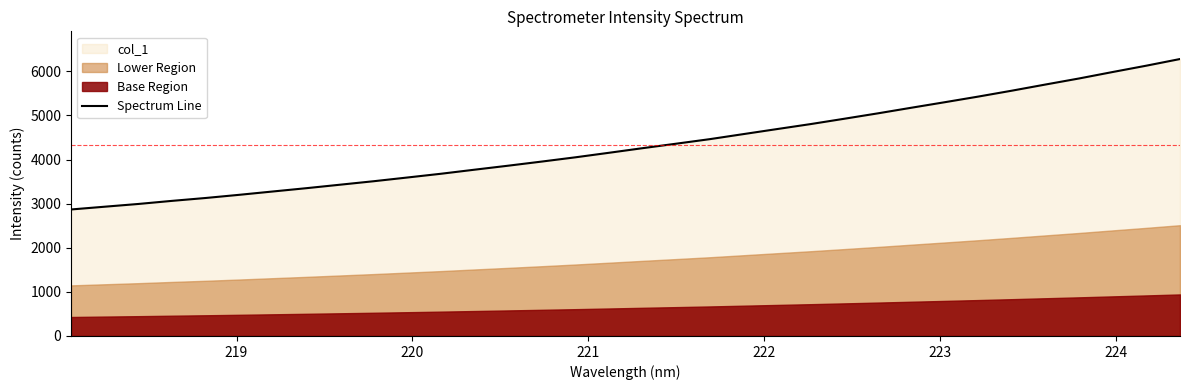

What is the highest value of the Spectrum Line series?

6277.6